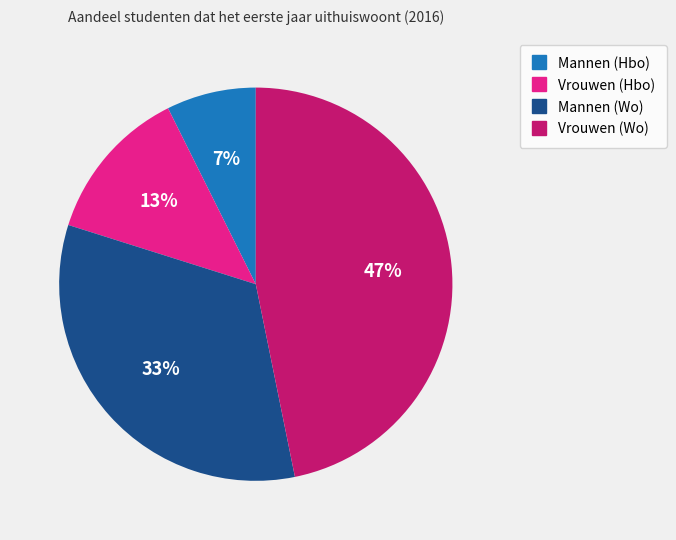

To the nearest percent, what is the average slice percentage?

25%